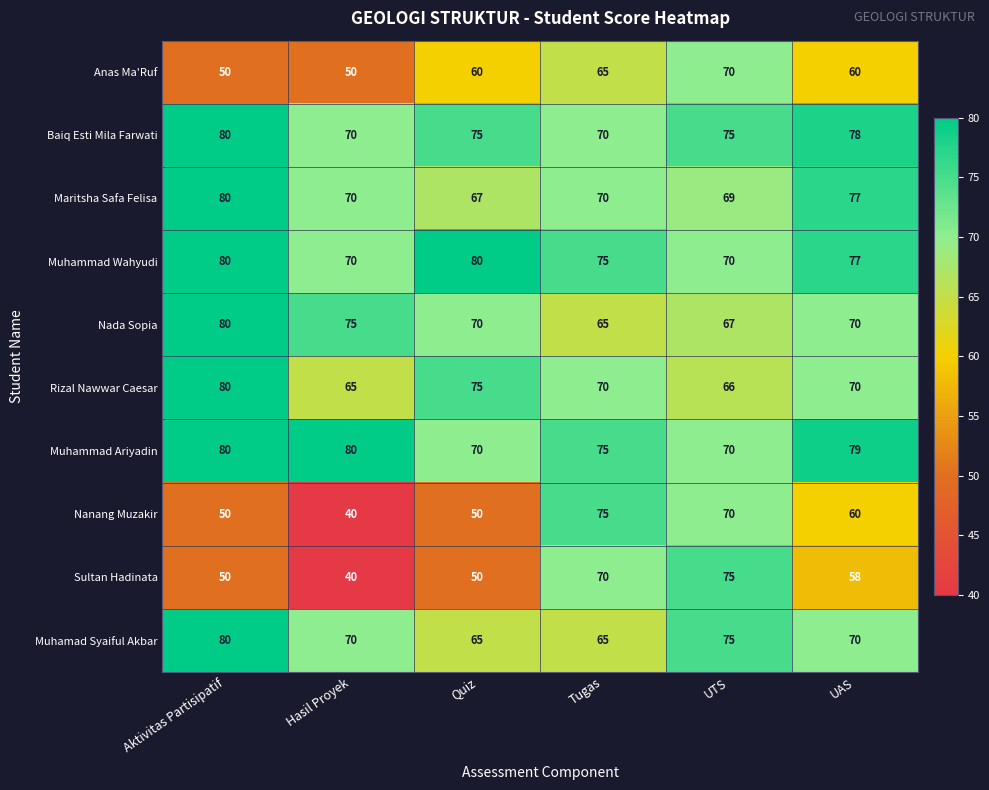

What is the lowest value of the Anas Ma'Ruf series?

50